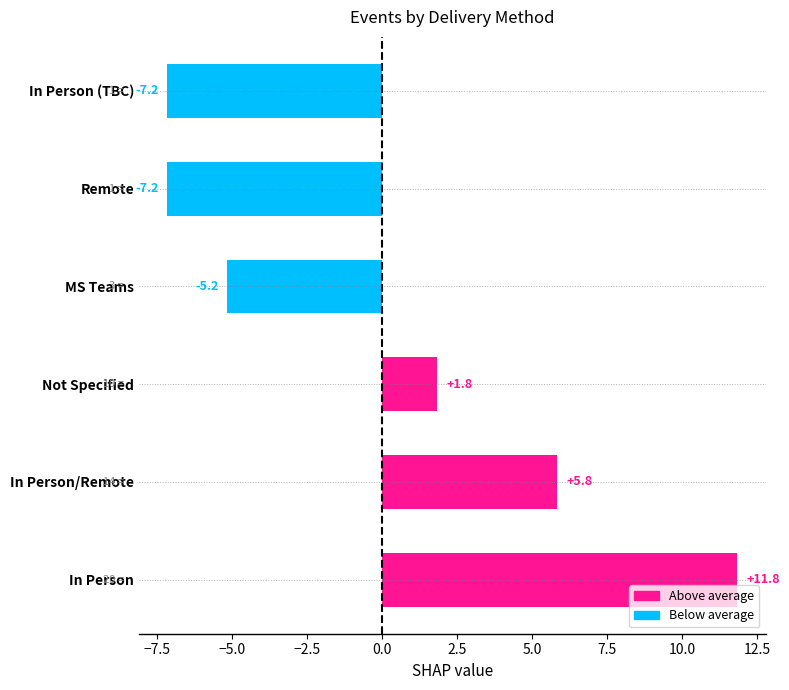

Which label corresponds to the largest value in the chart?

In Person